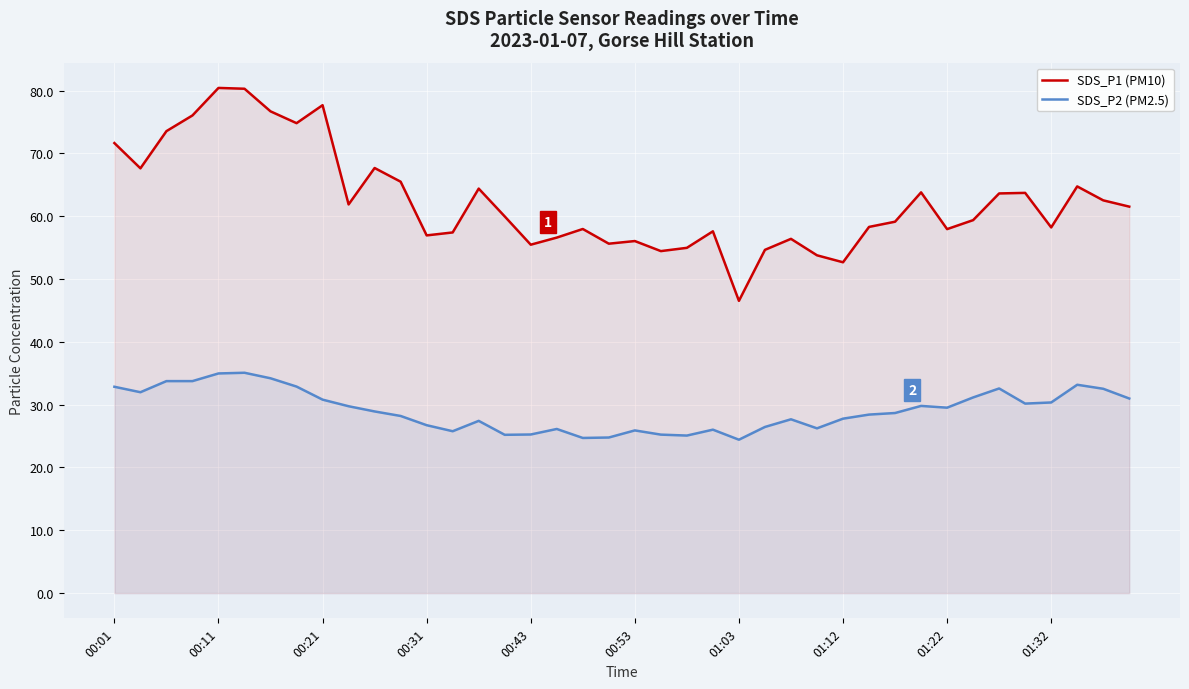

What is the approximate value of SDS_P1 (PM10) at 27?

53.8